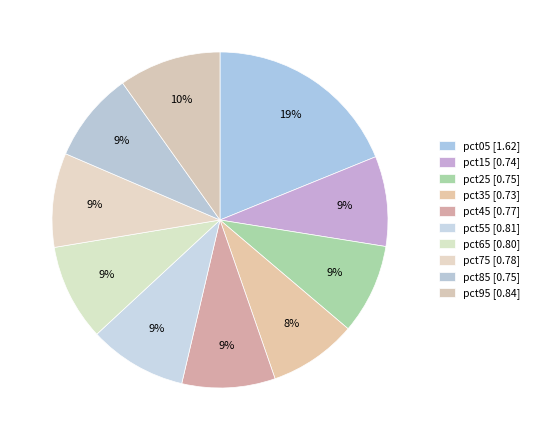

What is the largest slice in the pie chart?

pct05